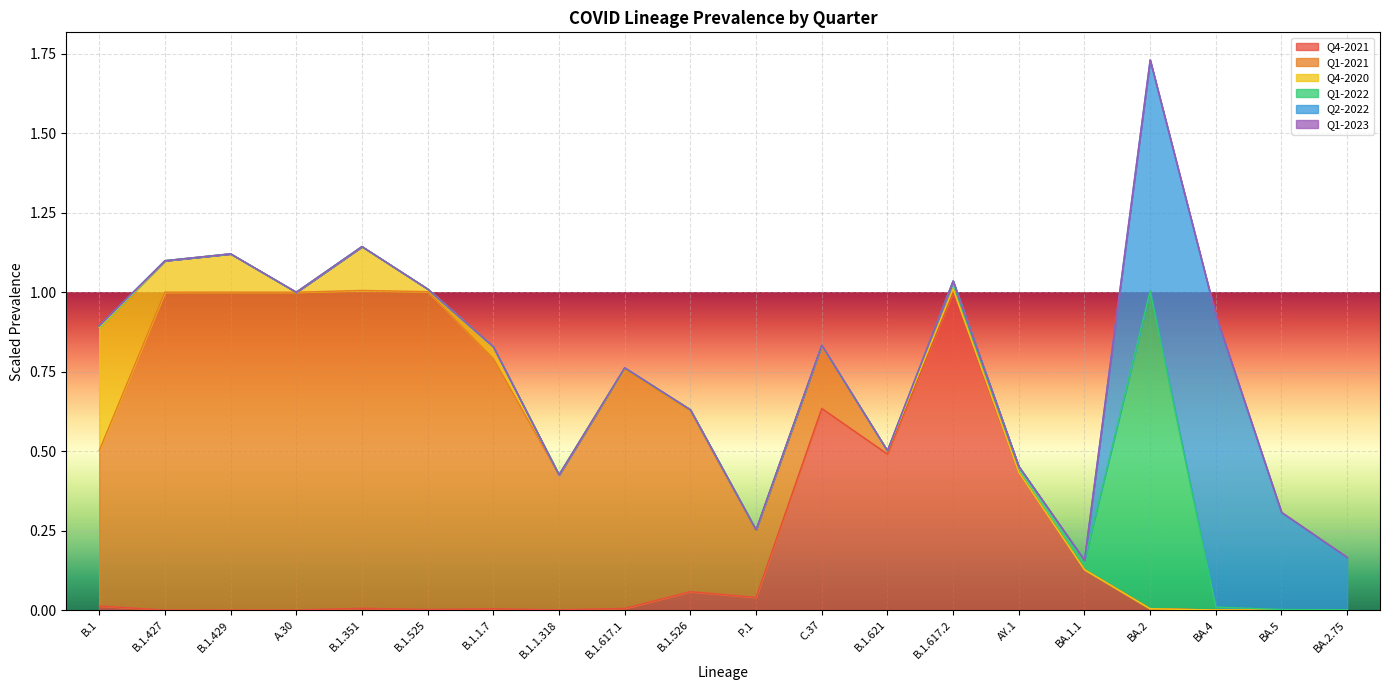

What is the difference between the highest and lowest values at C.37?

0.6